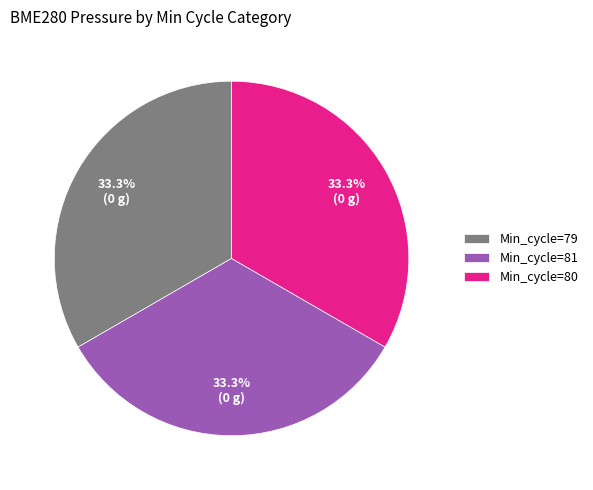

What is the ratio of the value at Min_cycle=80 to the value at Min_cycle=79?

1.0